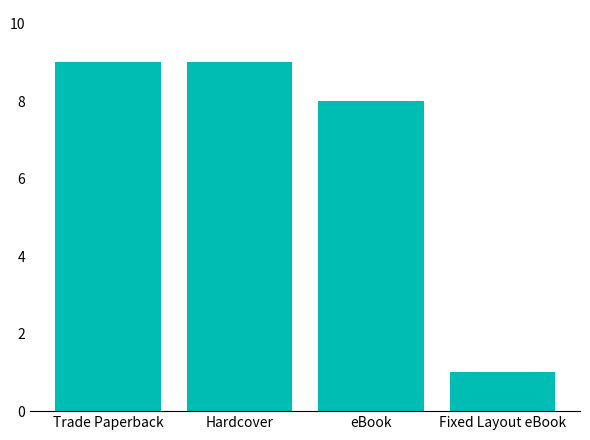

Is it true that the value at eBook is 12?

False